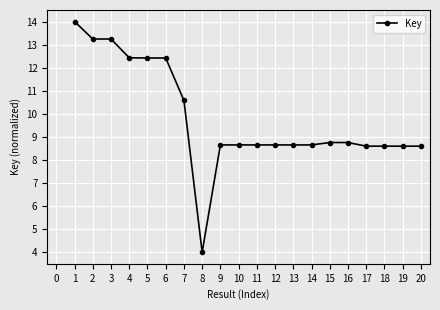

What is the approximate value at 19?

8.6